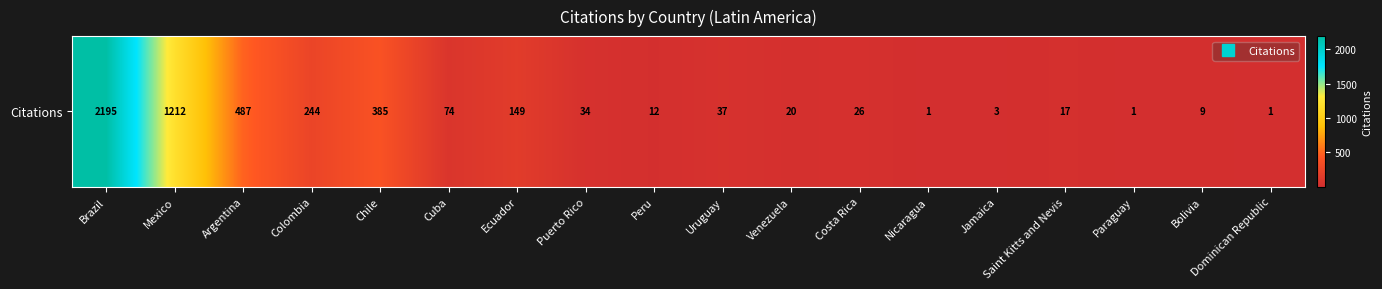

What is the change in value from Brazil to Nicaragua?

-2194